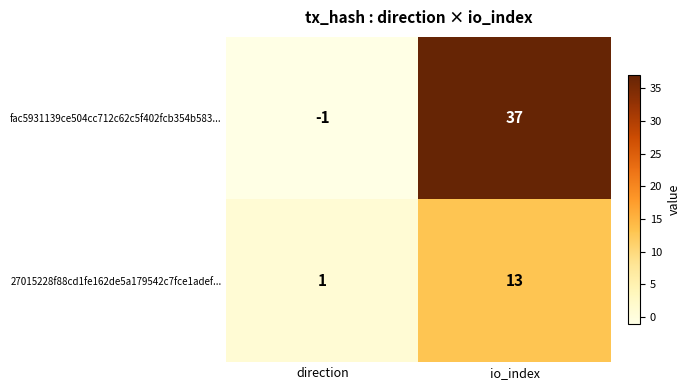

What is the minimum value shown in the chart?

-1